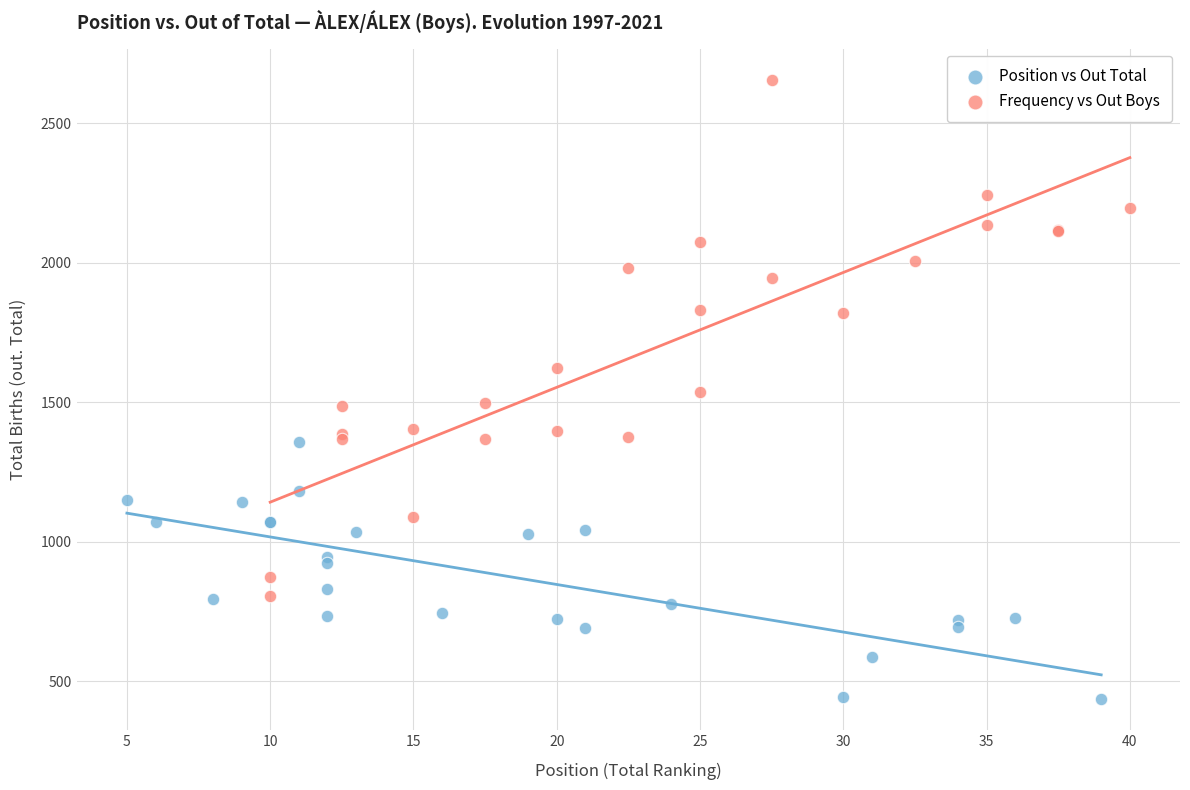

Which series contains the highest Y value?

Frequency vs Out Boys